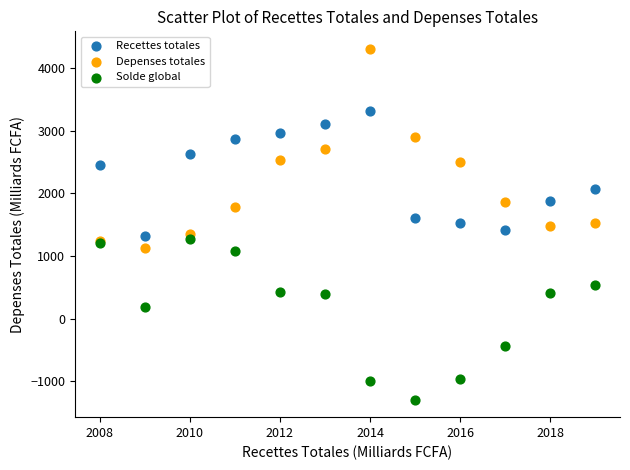

Which series contains the highest Y value?

Depenses totales